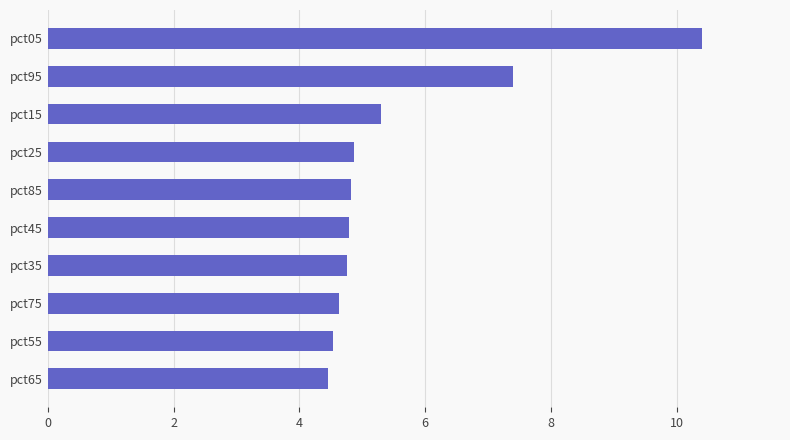

What is the average value?

5.6